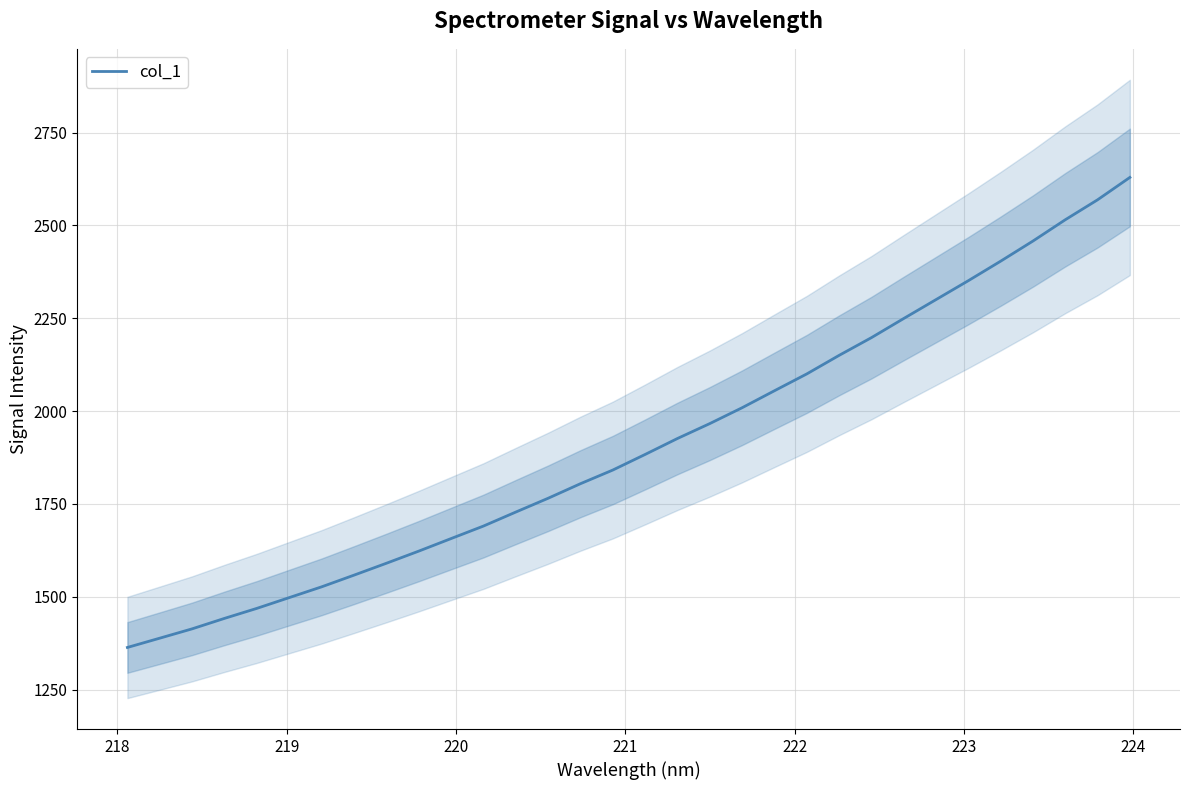

What is the difference between the maximum and minimum values?

1265.4